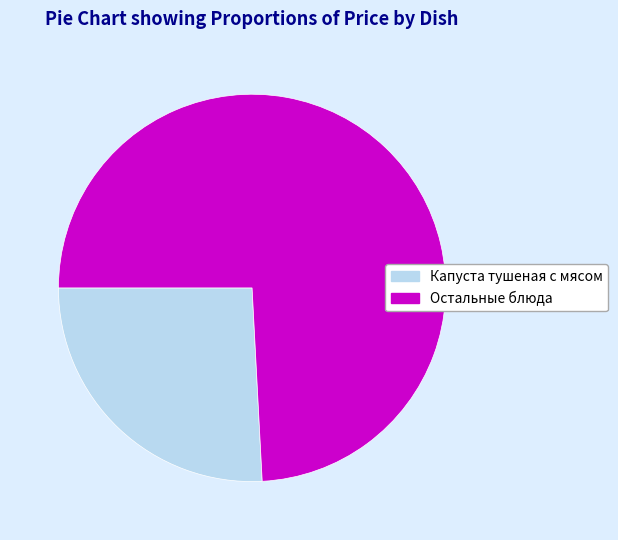

Rank the categories by value from highest to lowest.

Остальные блюда, Капуста тушеная с мясом